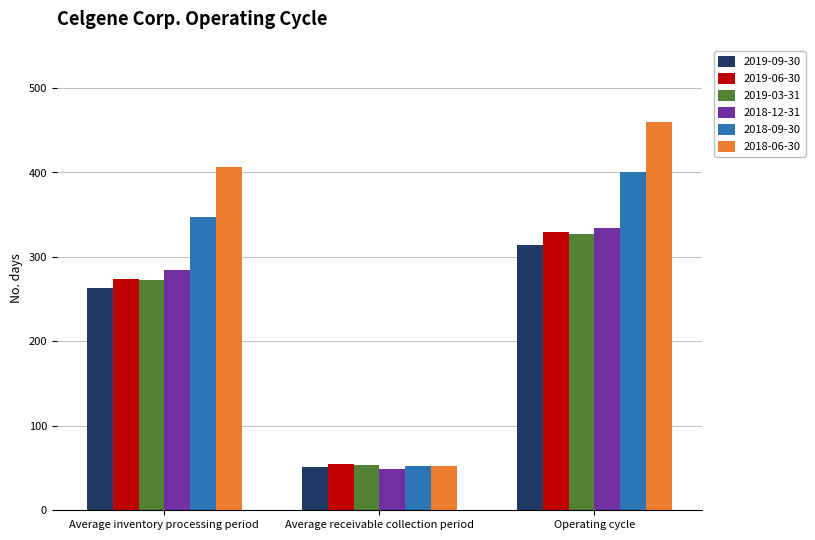

Count the 2018-06-30 values in the range 53 to 460.

3